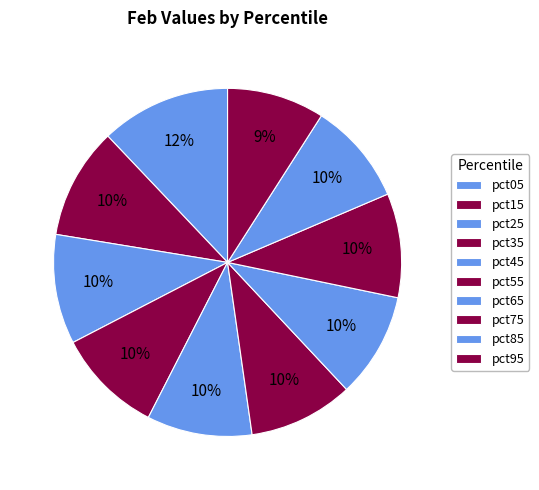

True or false: pct55 accounts for 18% of the total.

False